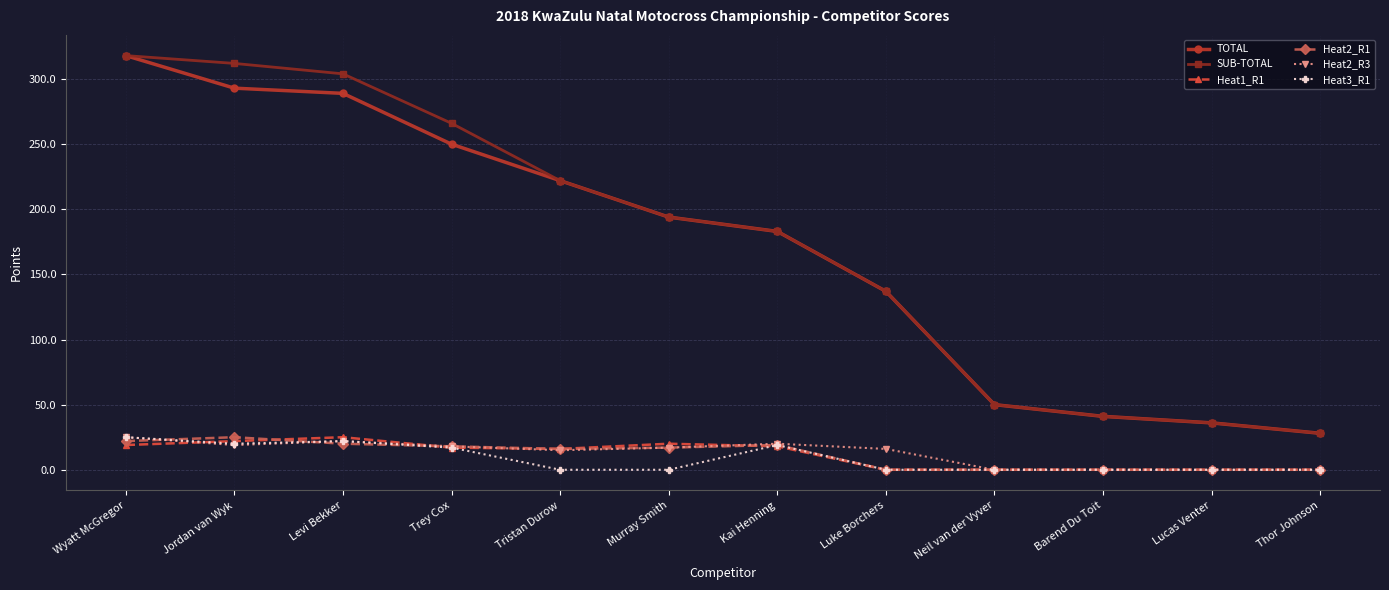

What is the label of the 4th point from the left?

Trey Cox